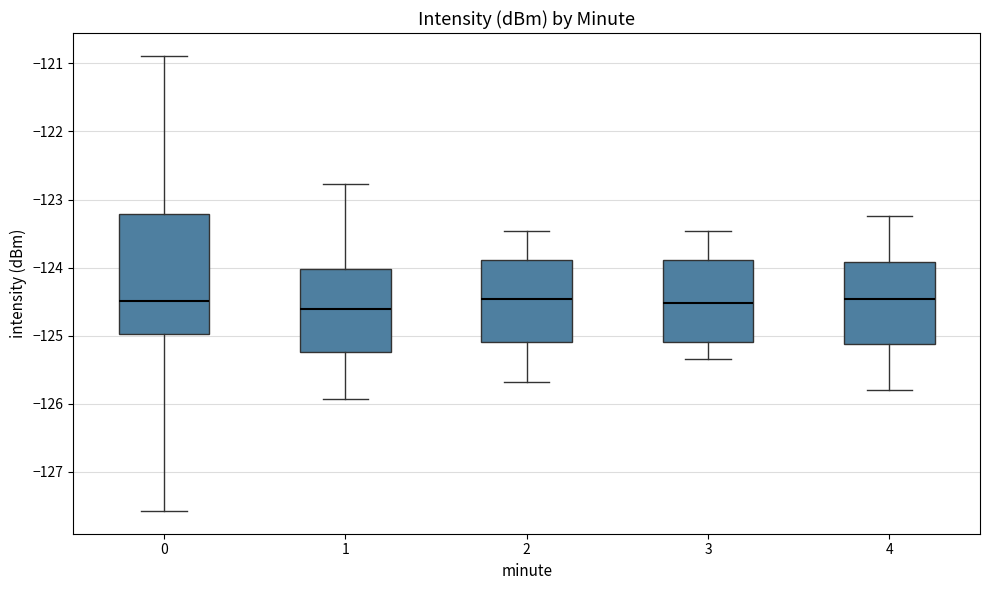

Reading left to right, read every box against the y-axis: the position of its median line, the range the box covers, and the ends of its whiskers. The values are not printed on the chart, so give them approximately, as read against the axis.

0: median -124.5, box -125.0 to -123.2, whiskers -127.6 to -120.9
1: median -124.6, box -125.2 to -124.0, whiskers -125.9 to -122.8
2: median -124.5, box -125.1 to -123.9, whiskers -125.7 to -123.5
3: median -124.5, box -125.1 to -123.9, whiskers -125.3 to -123.5
4: median -124.5, box -125.1 to -123.9, whiskers -125.8 to -123.2